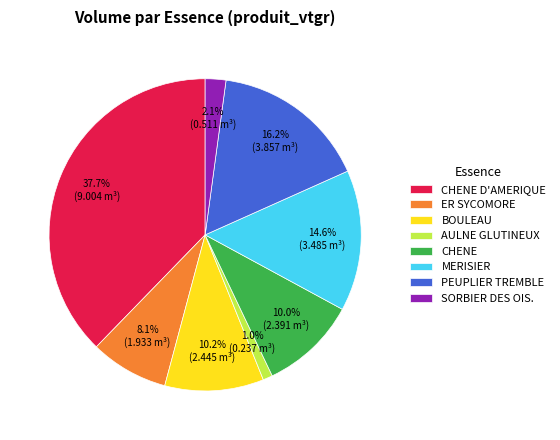

What percentage is NOT represented by MERISIER?

85.4%